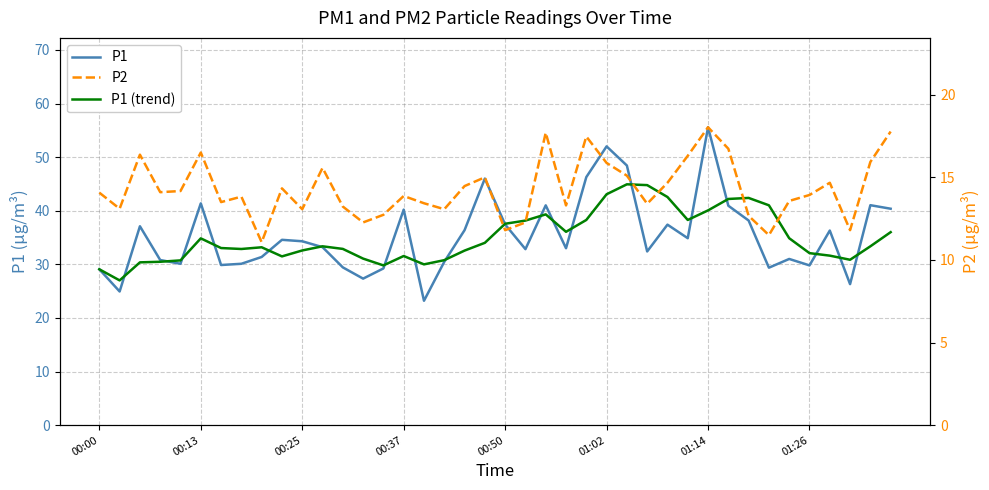

What is the highest value of the P1 (trend) series?

44.9